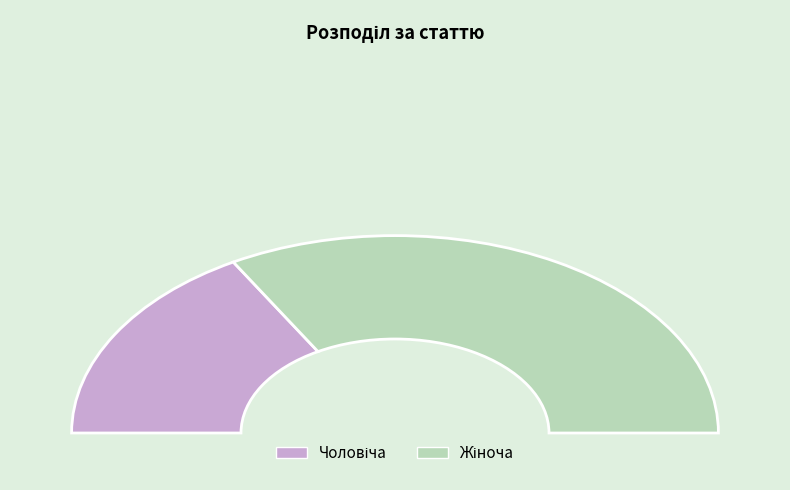

To the nearest percent, what is the average slice percentage?

50%